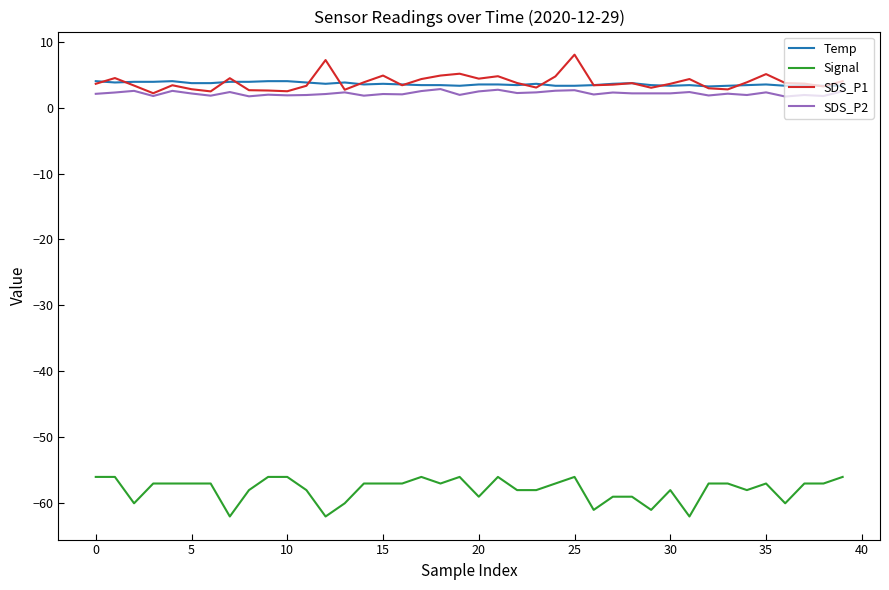

True or false: Signal and SDS_P2 intersect in this chart.

False